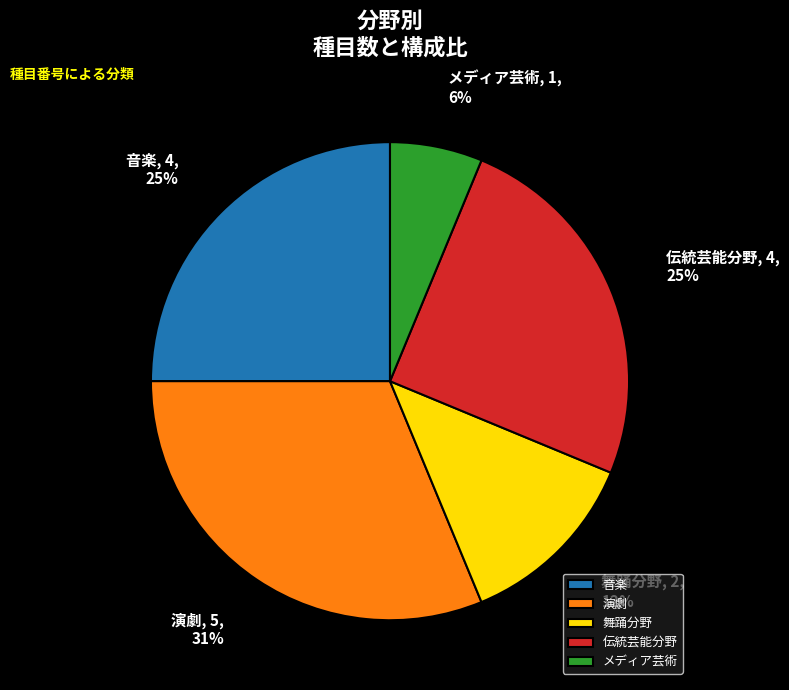

Between 舞踊分野 and 演劇, which is larger?

演劇